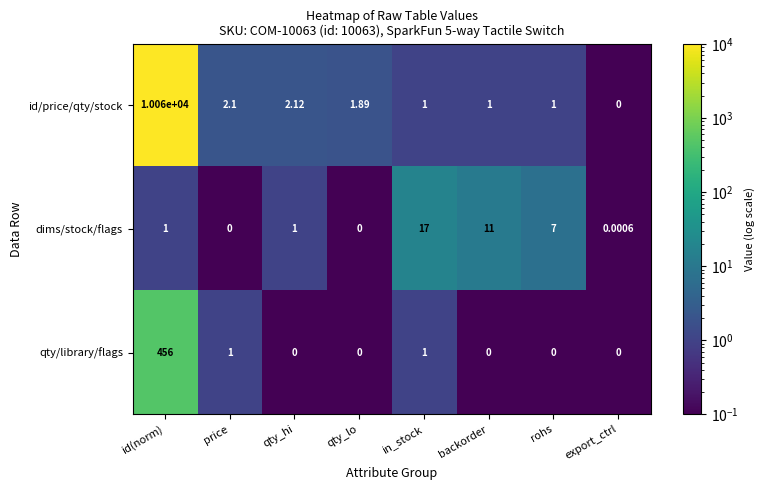

At which category is the sum across all series the highest?

id(norm)